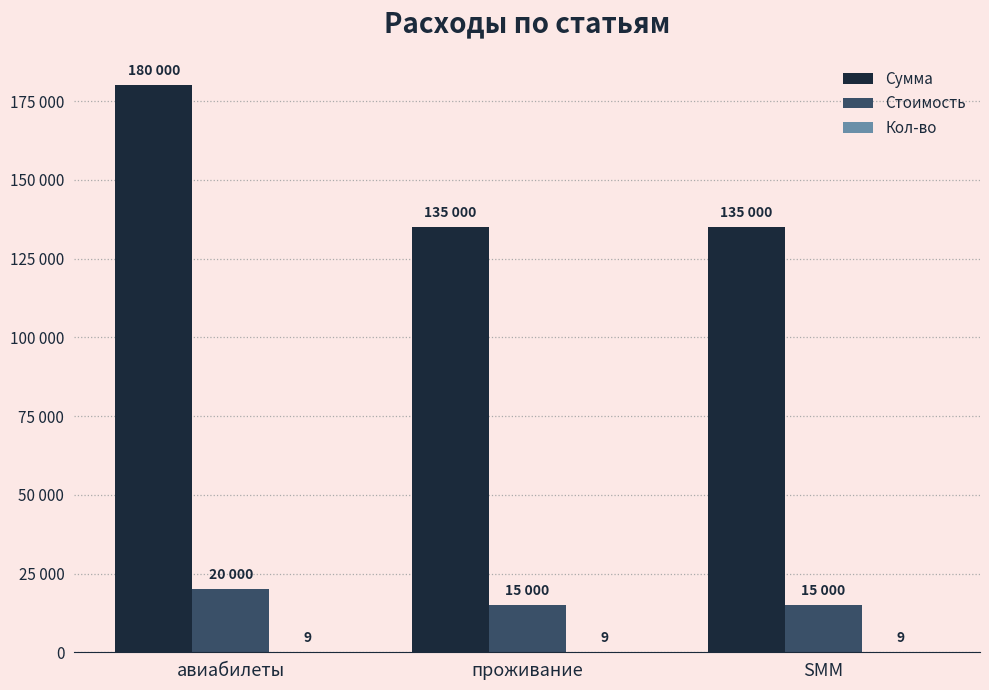

Reading right to left, list all the values displayed in this chart.

Сумма: 135000	135000	180000
Стоимость: 15000	15000	20000
Кол-во: 9	9	9